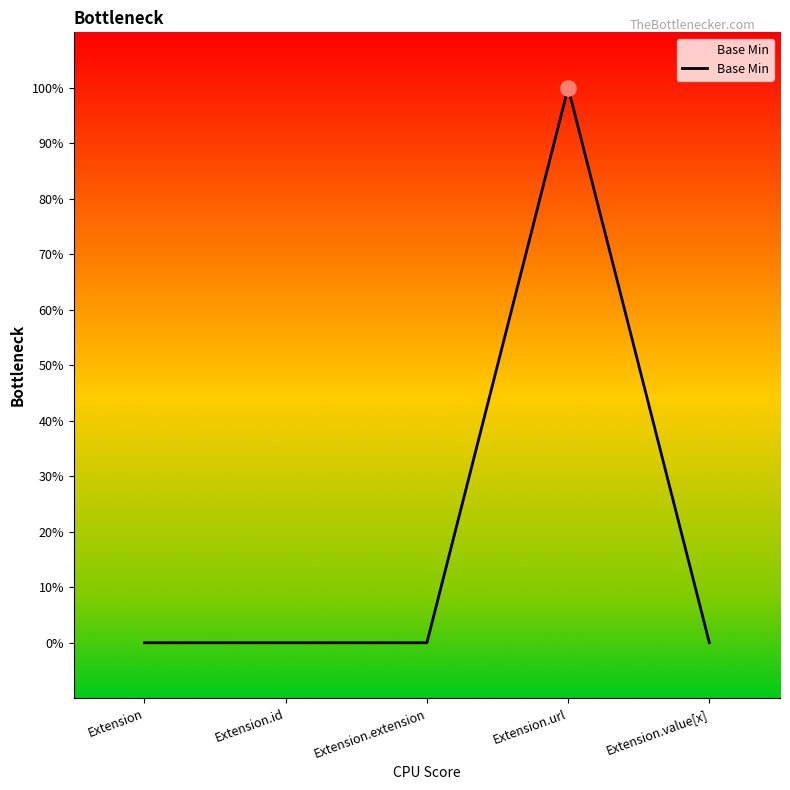

Is this an area chart (filled region under the line)?

Yes